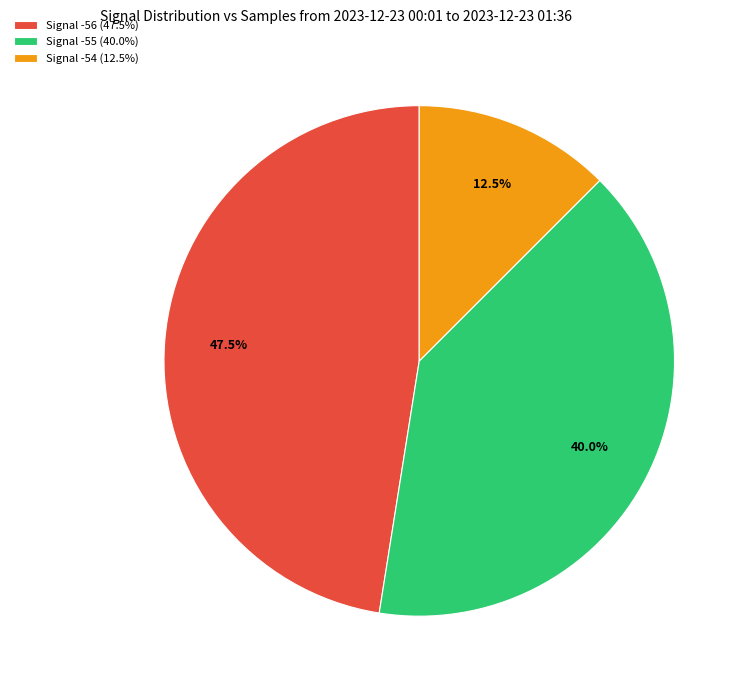

Rank the categories by value from highest to lowest.

Signal -56 (47.5%), Signal -55 (40.0%), Signal -54 (12.5%)